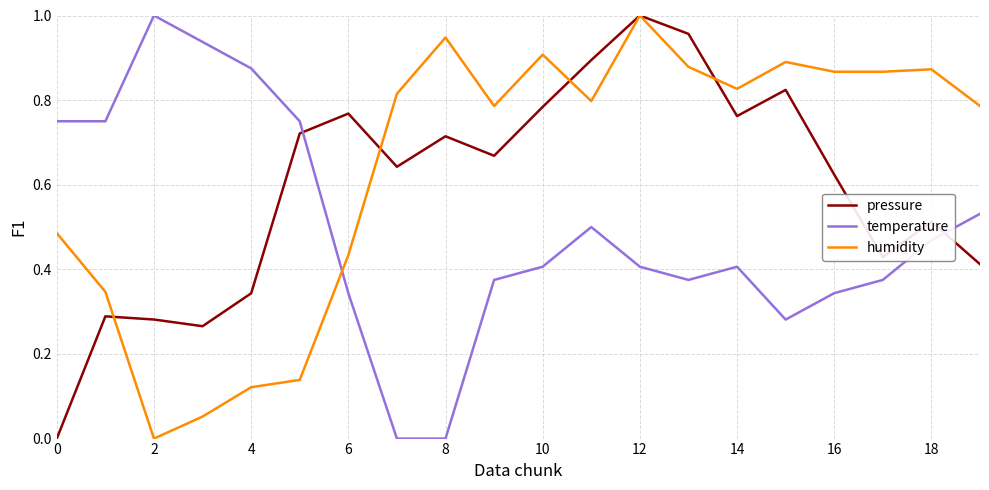

Rank the series by their average value, from lowest to highest.

temperature, pressure, humidity